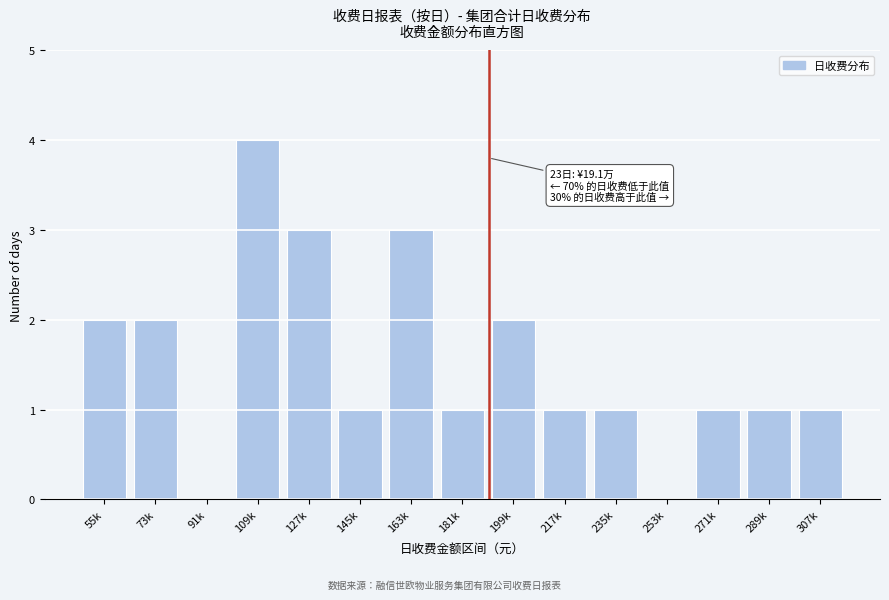

Reading left to right, extract all data points from this chart.

55k=2	73k=2	91k=0	109k=4	127k=3	145k=1	163k=3	181k=1	199k=2	217k=1	235k=1	253k=0	271k=1	289k=1	307k=1